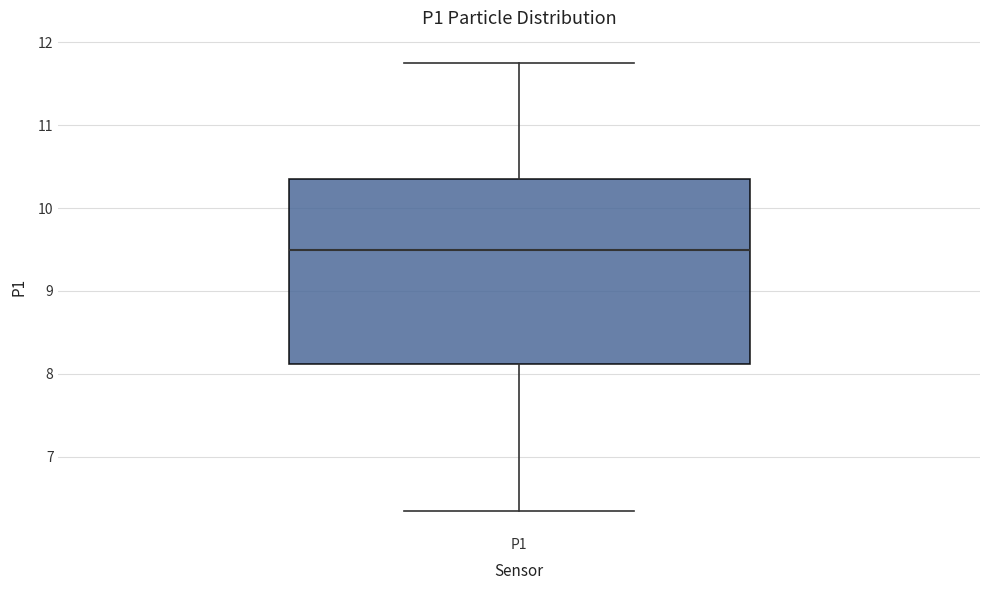

Read this box plot against the y-axis: the position of the median line, the range covered by the box, and the ends of both whiskers. The values are not printed on the chart, so give them approximately, as read against the axis.

median 9.5, box 8.1 to 10.4, whiskers 6.4 to 11.8